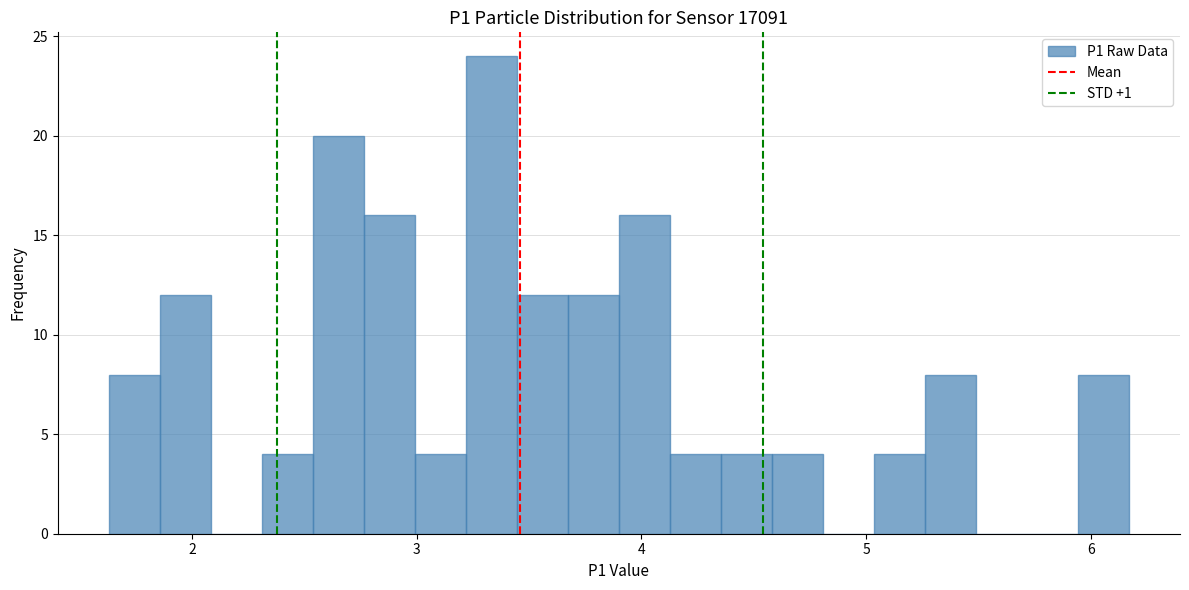

Around what value on the x-axis is the tallest bar? Give the approximate position of its centre, as read against the axis.

3.3